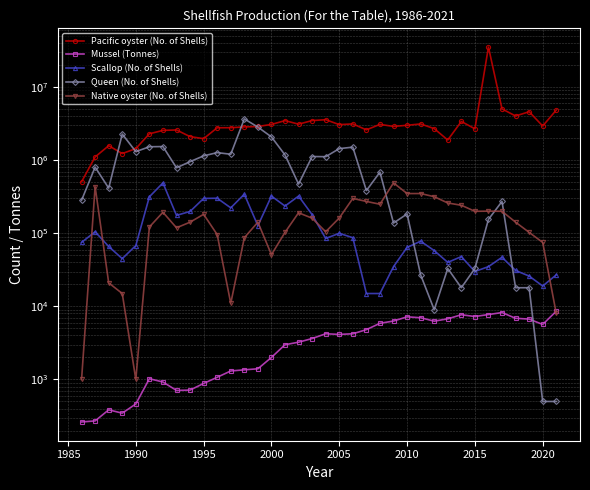

How many data points does each series have?

36